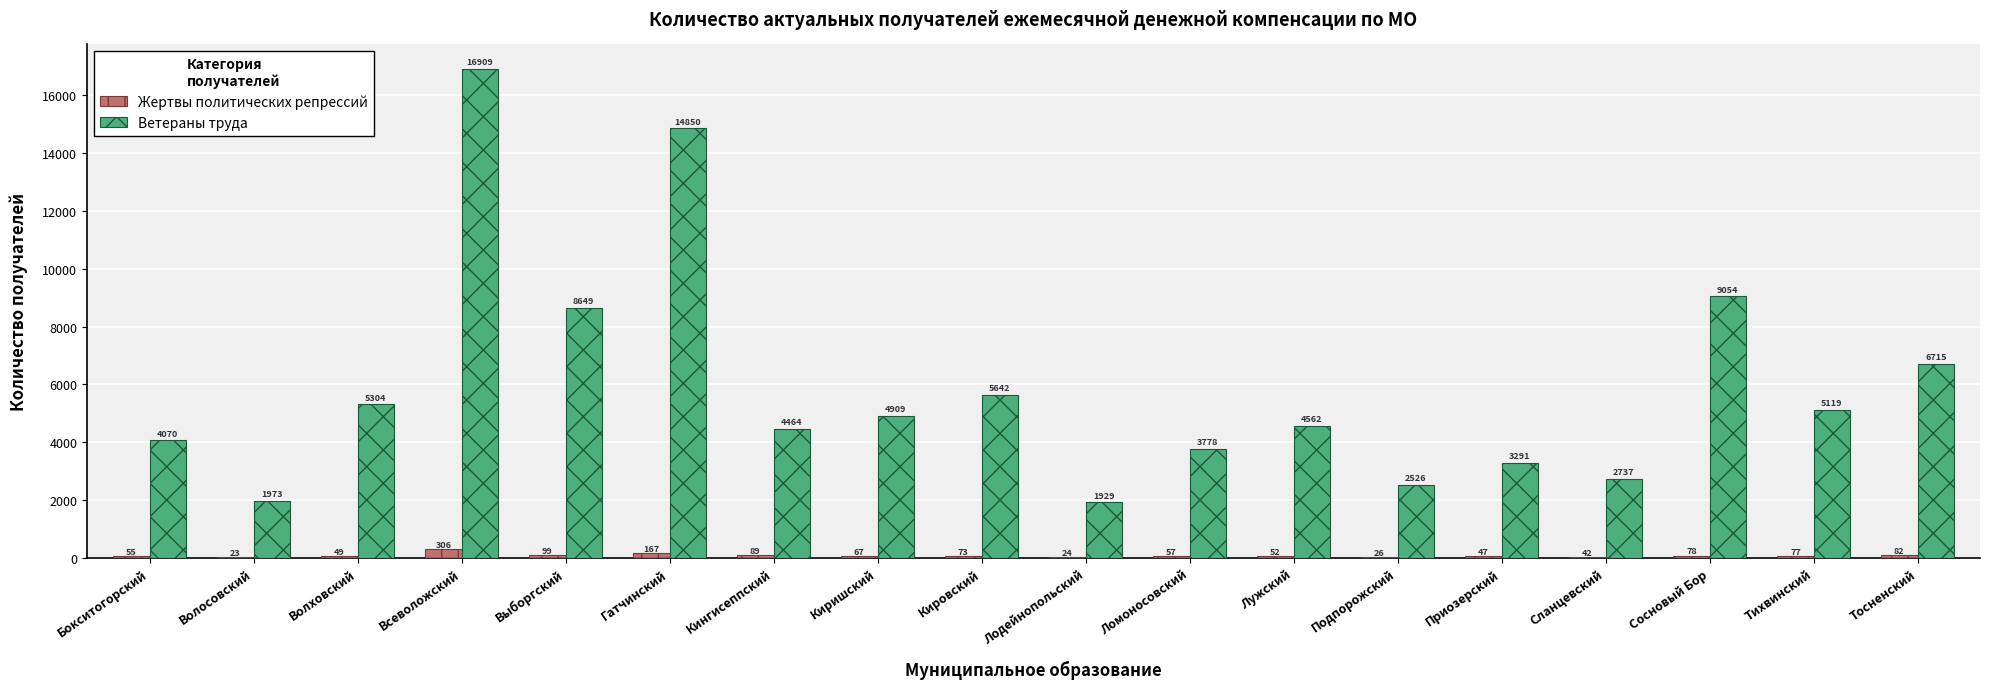

What is the total value across all series at Кировский?

5715